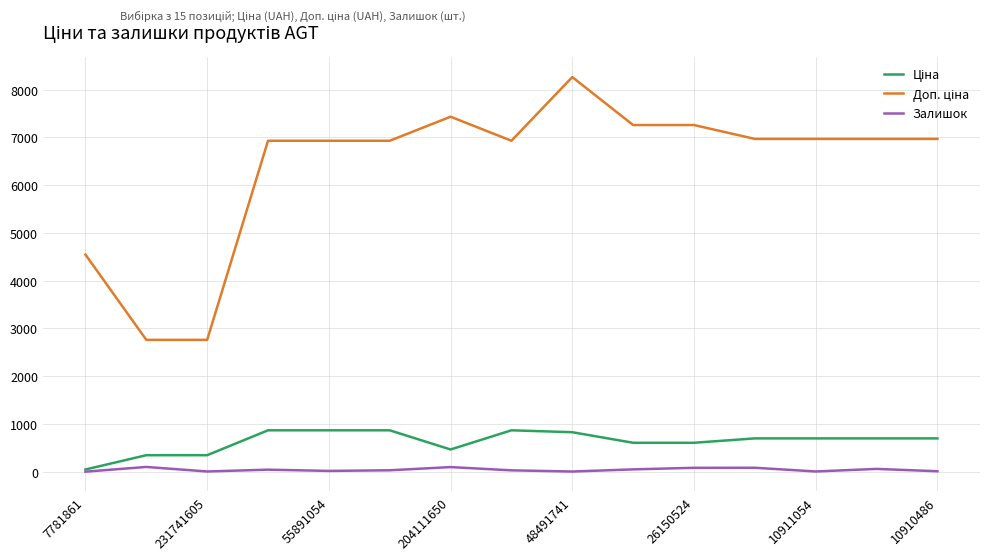

What is the difference between the maximum and minimum values in the Доп. ціна series?

5503.1